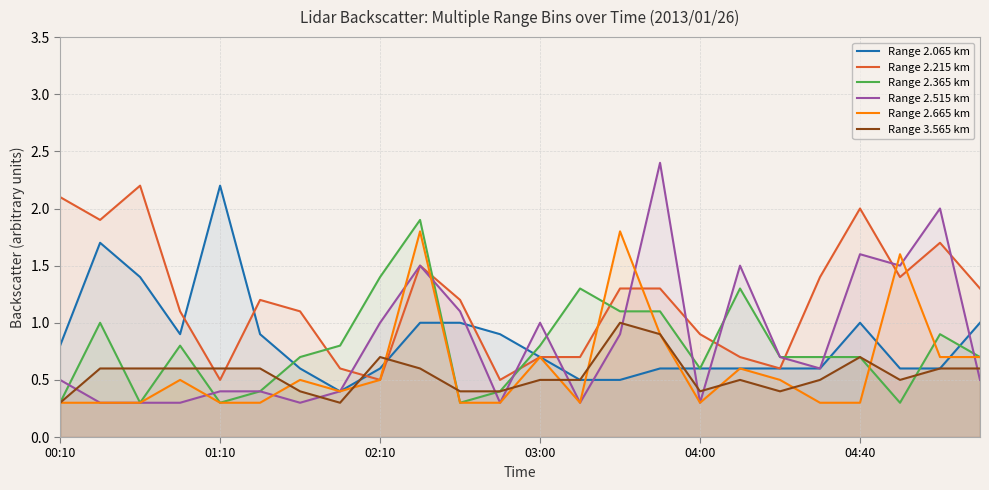

What is the greatest value displayed?

2.4